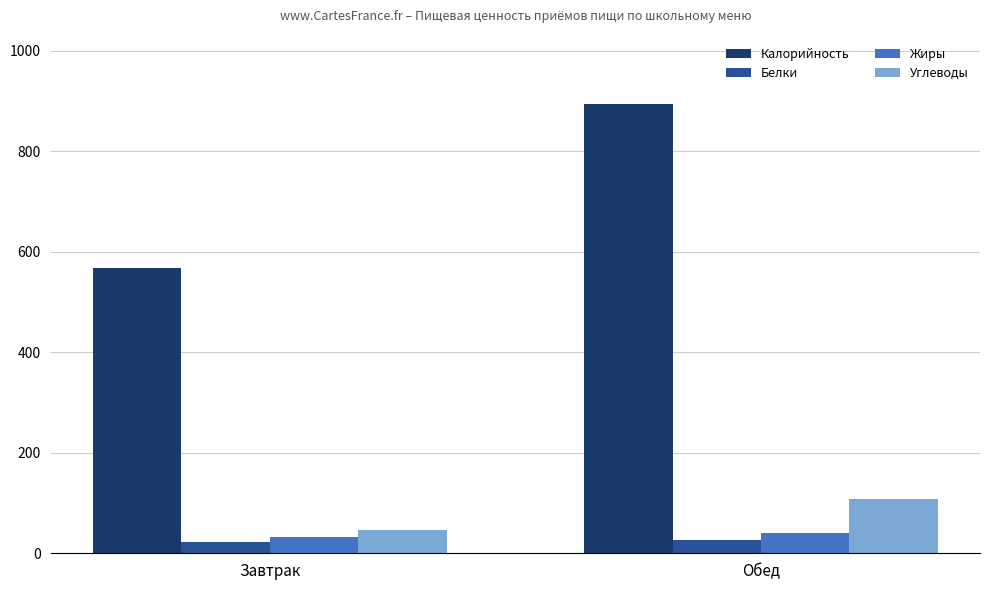

What is the label of the 1st bar from the left?

Завтрак